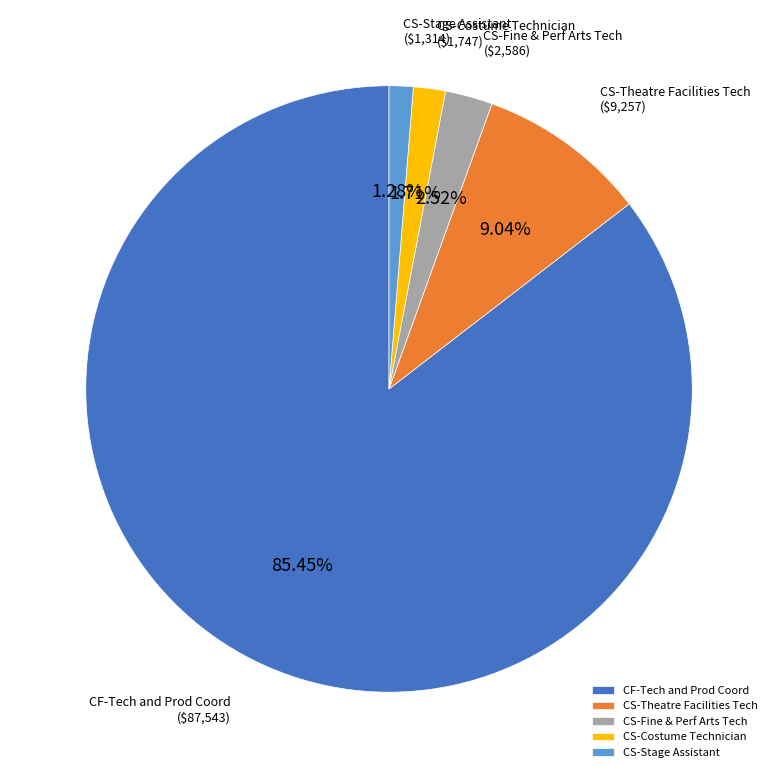

Which has a higher value, CS-Fine & Perf Arts Tech or CS-Theatre Facilities Tech?

CS-Theatre Facilities Tech